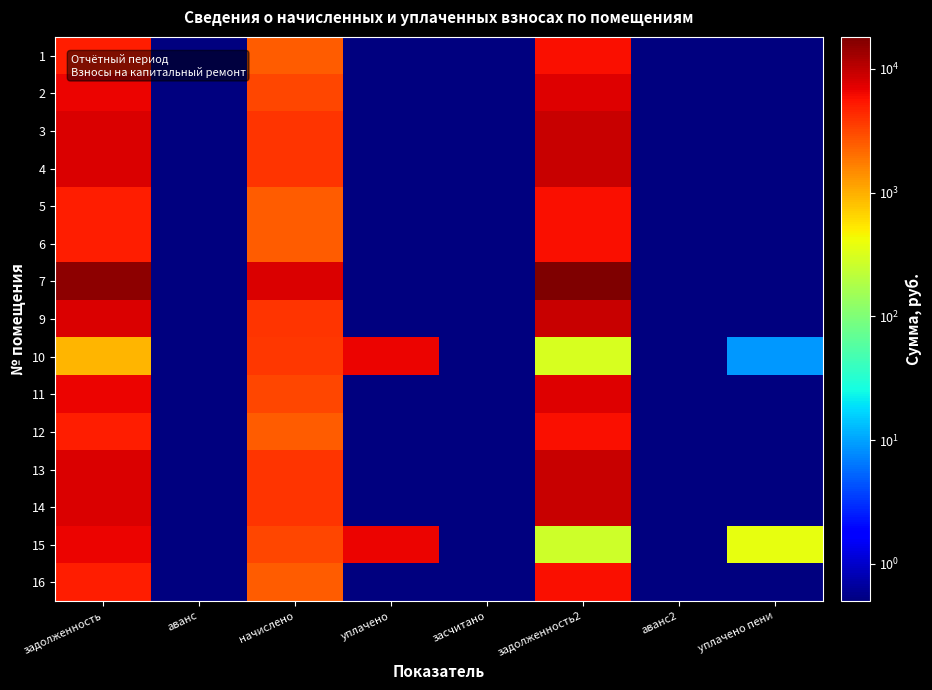

Reading left to right, list all the values displayed in this chart.

1: задолженность=5022.0	аванс=0.1	начислено=2484.0	уплачено=0.1	засчитано=0.1	задолженность2=5783.4	аванс2=0.1	уплачено пени=0.1
2: задолженность=6528.6	аванс=0.1	начислено=3229.2	уплачено=0.1	засчитано=0.1	задолженность2=7518.4	аванс2=0.1	уплачено пени=0.1
3: задолженность=7867.8	аванс=0.1	начислено=3891.6	уплачено=0.1	засчитано=0.1	задолженность2=9060.6	аванс2=0.1	уплачено пени=0.1
4: задолженность=7867.8	аванс=0.1	начислено=3891.6	уплачено=0.1	засчитано=0.1	задолженность2=9060.6	аванс2=0.1	уплачено пени=0.1
5: задолженность=5072.2	аванс=0.1	начислено=2508.8	уплачено=0.1	засчитано=0.1	задолженность2=5841.2	аванс2=0.1	уплачено пени=0.1
6: задолженность=5022.0	аванс=0.1	начислено=2484.0	уплачено=0.1	засчитано=0.1	задолженность2=5783.4	аванс2=0.1	уплачено пени=0.1
7: задолженность=15735.7	аванс=0.1	начислено=7783.2	уплачено=0.1	засчитано=0.1	задолженность2=18121.3	аванс2=0.1	уплачено пени=0.1
9: задолженность=7867.8	аванс=0.1	начислено=3891.6	уплачено=0.1	засчитано=0.1	задолженность2=9060.6	аванс2=0.1	уплачено пени=0.1
10: задолженность=936.3	аванс=0.1	начислено=3742.6	уплачено=6527.9	засчитано=0.1	задолженность2=311.9	аванс2=0.1	уплачено пени=8.8
11: задолженность=6528.6	аванс=0.1	начислено=3229.2	уплачено=0.1	засчитано=0.1	задолженность2=7518.4	аванс2=0.1	уплачено пени=0.1
12: задолженность=5022.0	аванс=0.1	начислено=2484.0	уплачено=0.1	засчитано=0.1	задолженность2=5783.4	аванс2=0.1	уплачено пени=0.1
13: задолженность=7867.8	аванс=0.1	начислено=3891.6	уплачено=0.1	засчитано=0.1	задолженность2=9060.6	аванс2=0.1	уплачено пени=0.1
14: задолженность=7867.8	аванс=0.1	начислено=3891.6	уплачено=0.1	засчитано=0.1	задолженность2=9060.6	аванс2=0.1	уплачено пени=0.1
15: задолженность=6528.6	аванс=0.1	начислено=3229.2	уплачено=6704.1	засчитано=0.1	задолженность2=269.1	аванс2=0.1	уплачено пени=381.5
16: задолженность=5022.0	аванс=0.1	начислено=2484.0	уплачено=0.1	засчитано=0.1	задолженность2=5783.4	аванс2=0.1	уплачено пени=0.1